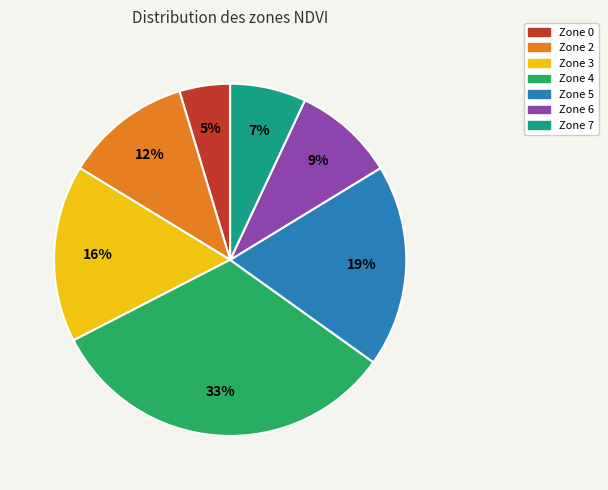

Which has a higher value, Zone 0 or Zone 6?

Zone 6